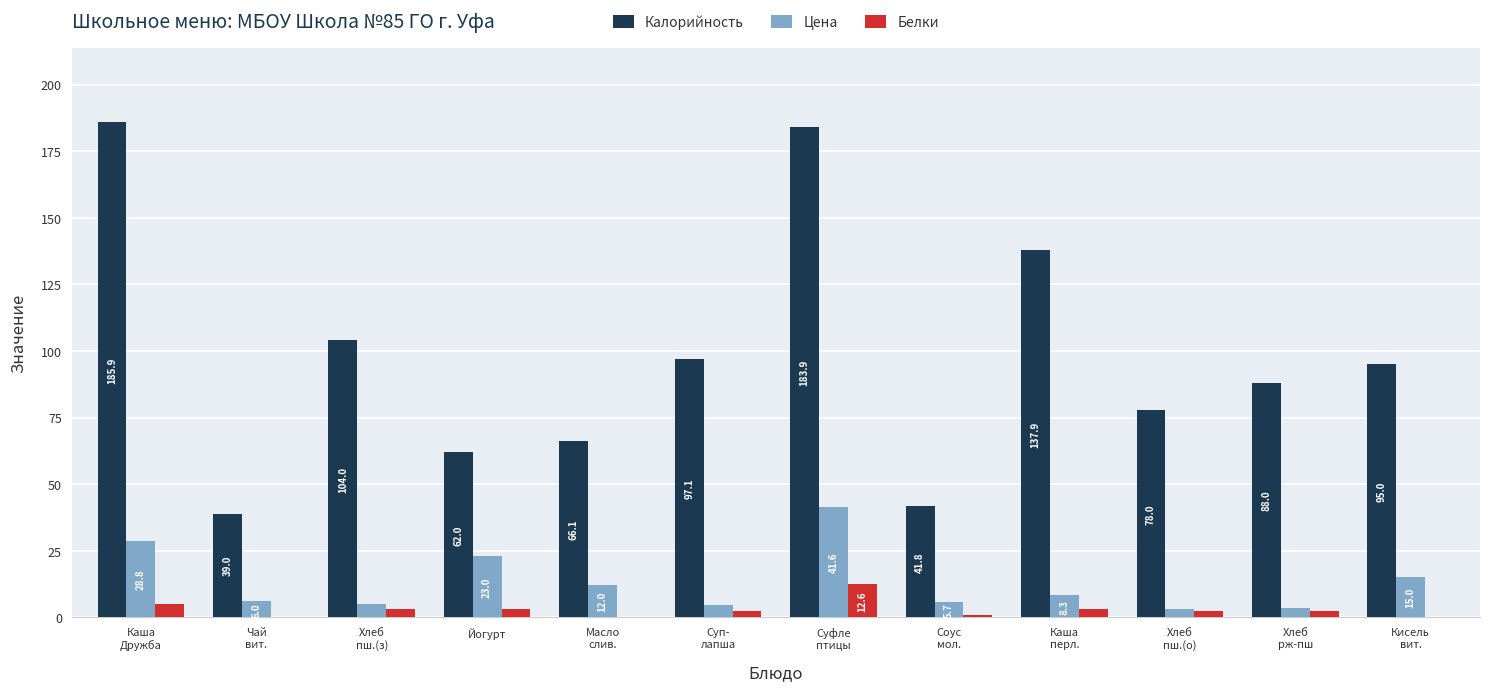

What is the highest value of the Белки series?

12.6